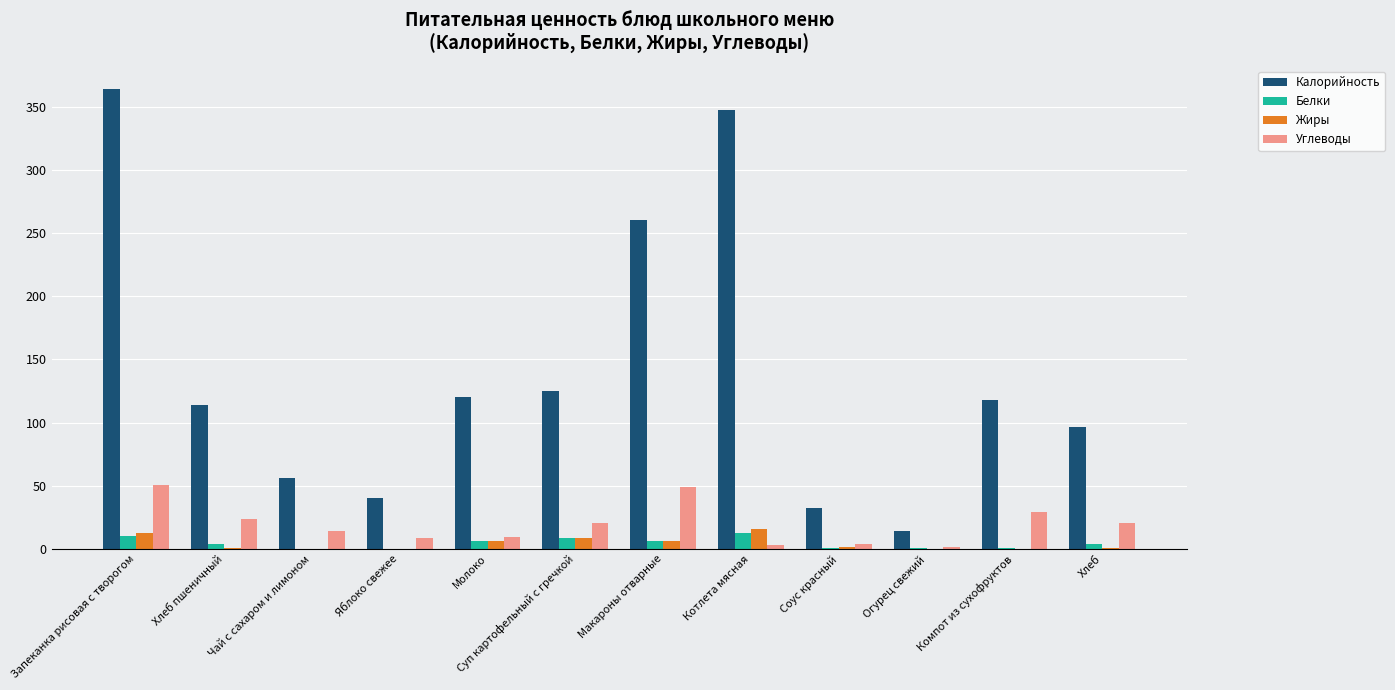

Is it true that Калорийность equals 32.6 at Соус красный?

True